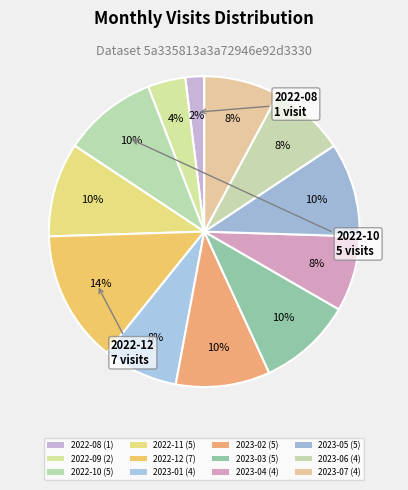

What is the smallest slice in the pie chart?

2022-08